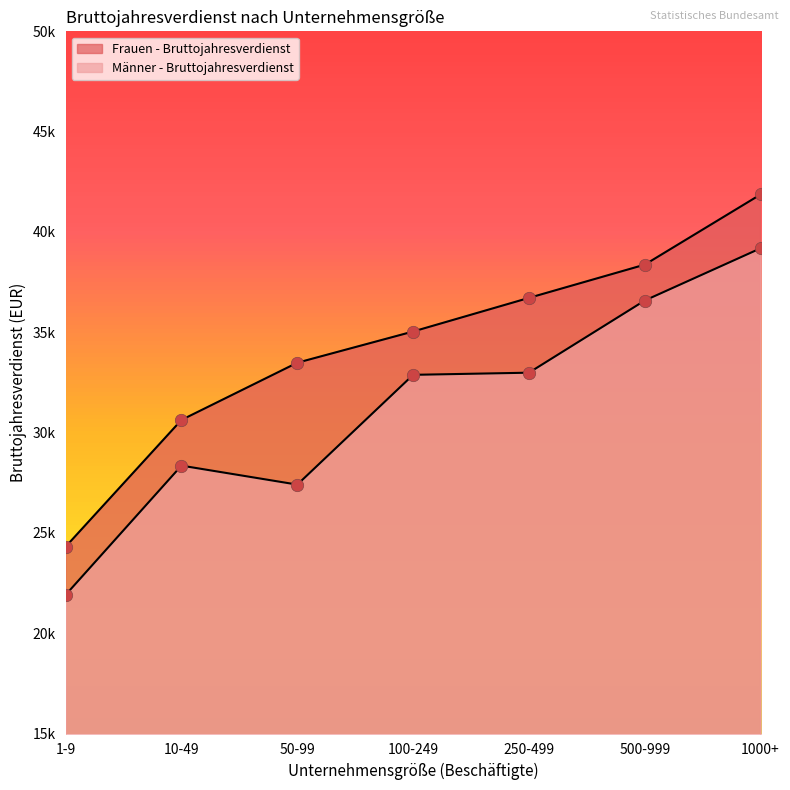

Which series contains the highest Y value?

Frauen - Bruttojahresverdienst